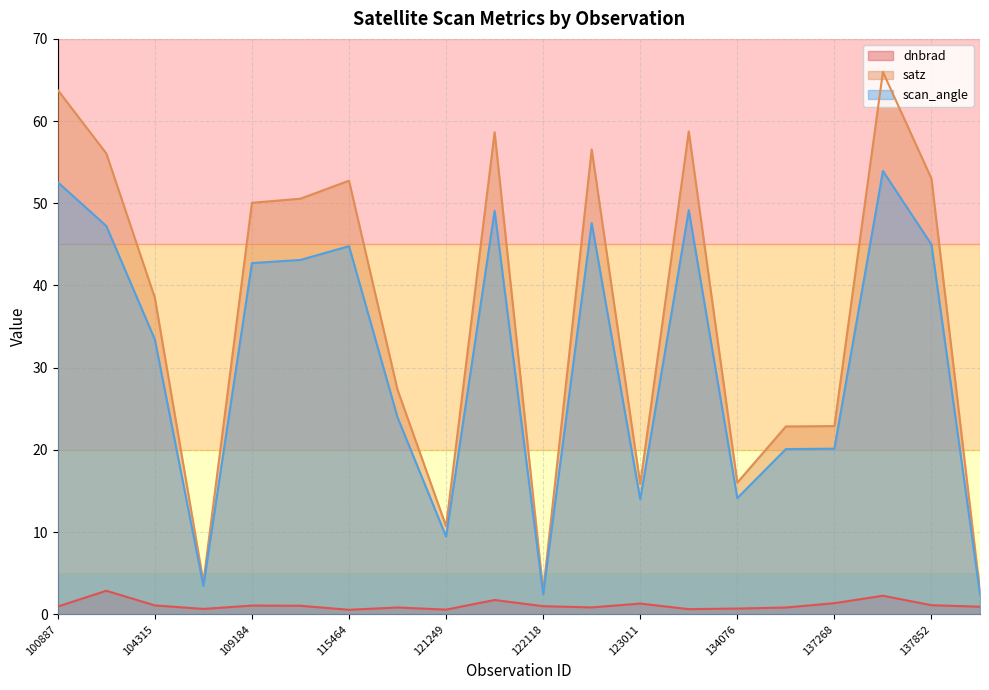

At which category is the sum across all series the highest?

6551